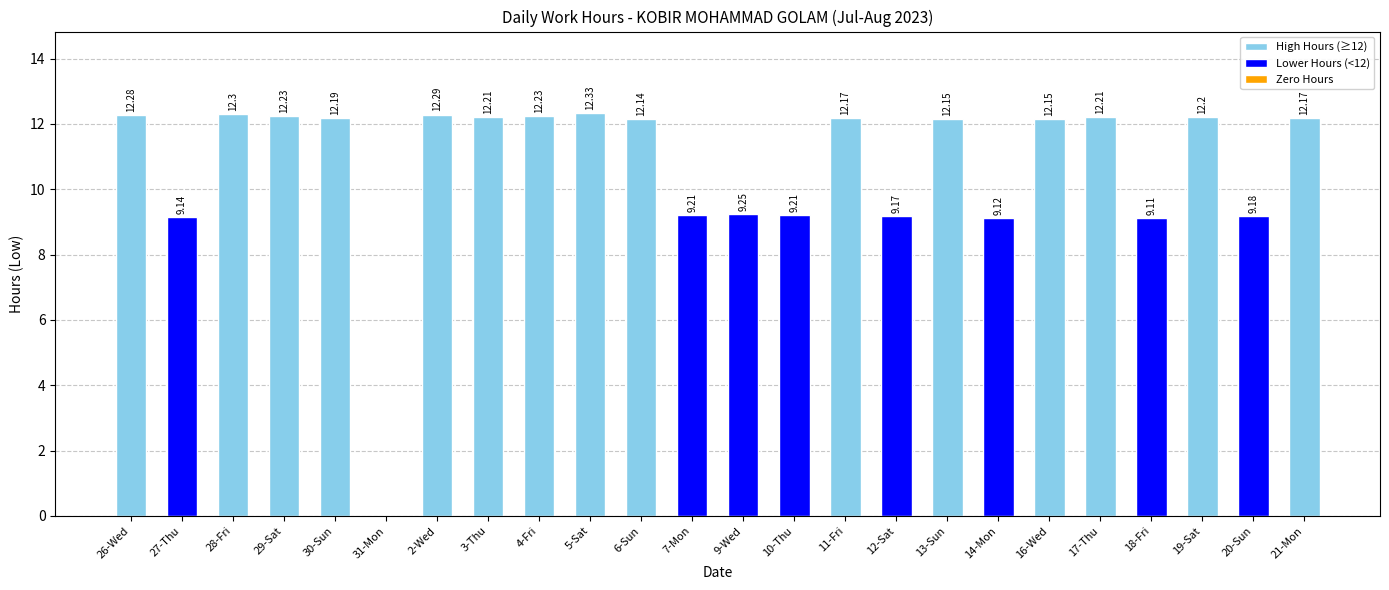

What is the ratio of the value at 3-Thu to the value at 10-Thu?

1.3